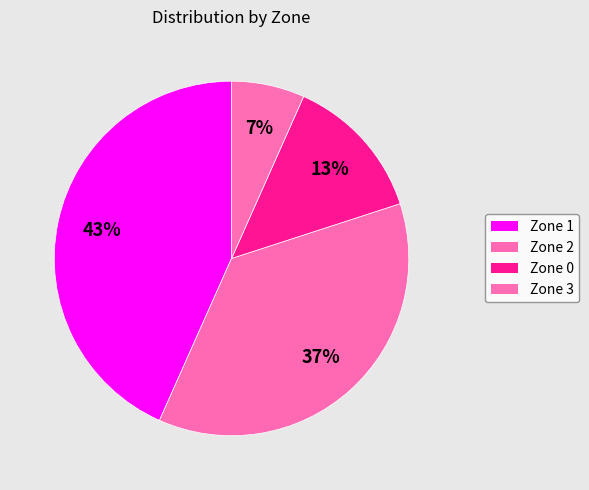

How many slices are in this pie chart?

4